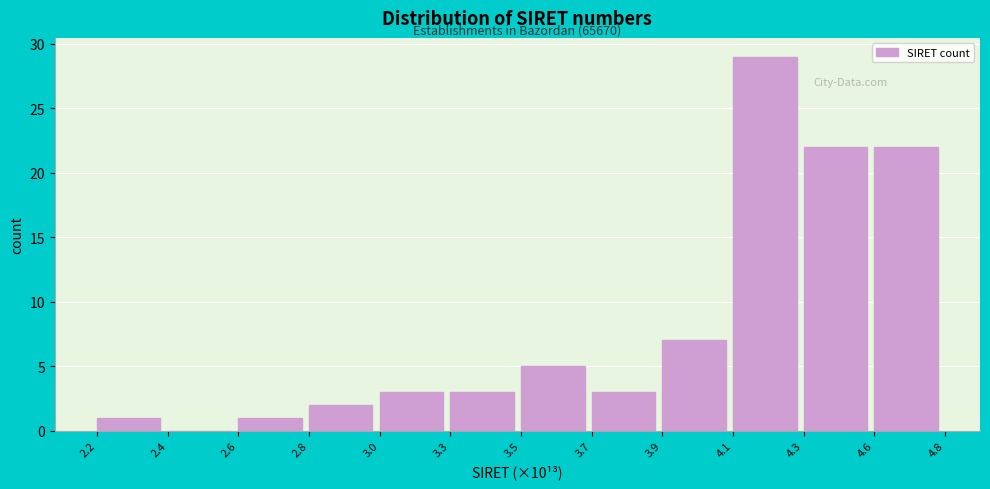

At which label is the value closest to 14?

3.9